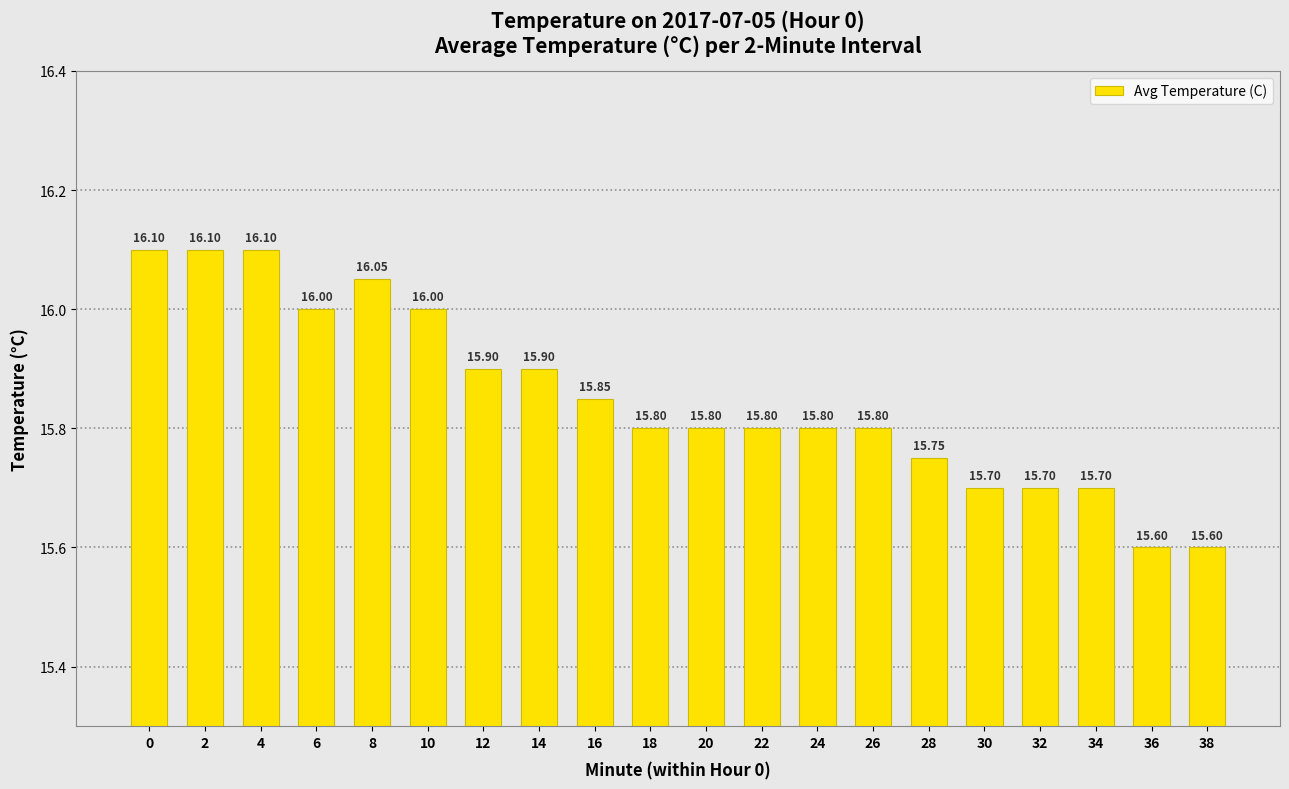

True or false: the data shows 25.0 at 36.

False